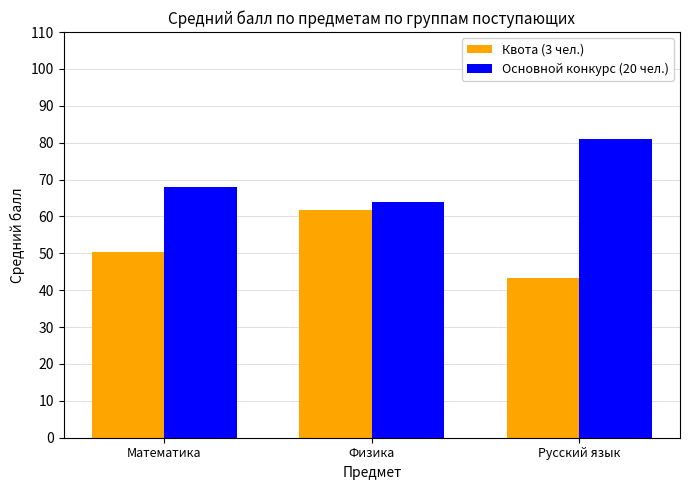

What is the total value across all series at Математика?

118.3